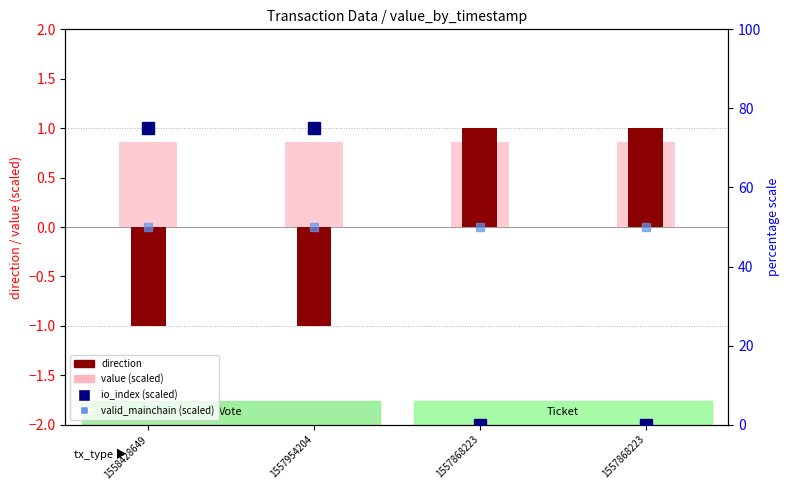

At how many categories does at least one series exceed 43?

4